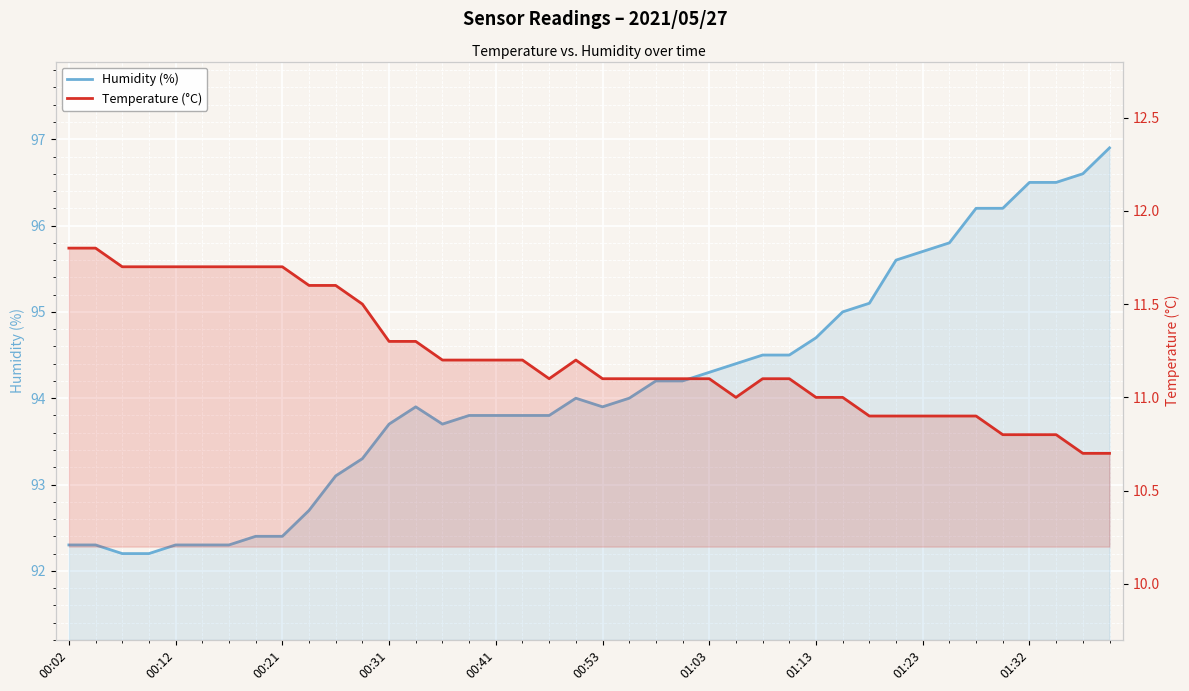

The Humidity (%) series shows 57.3 at 23. True or false?

False